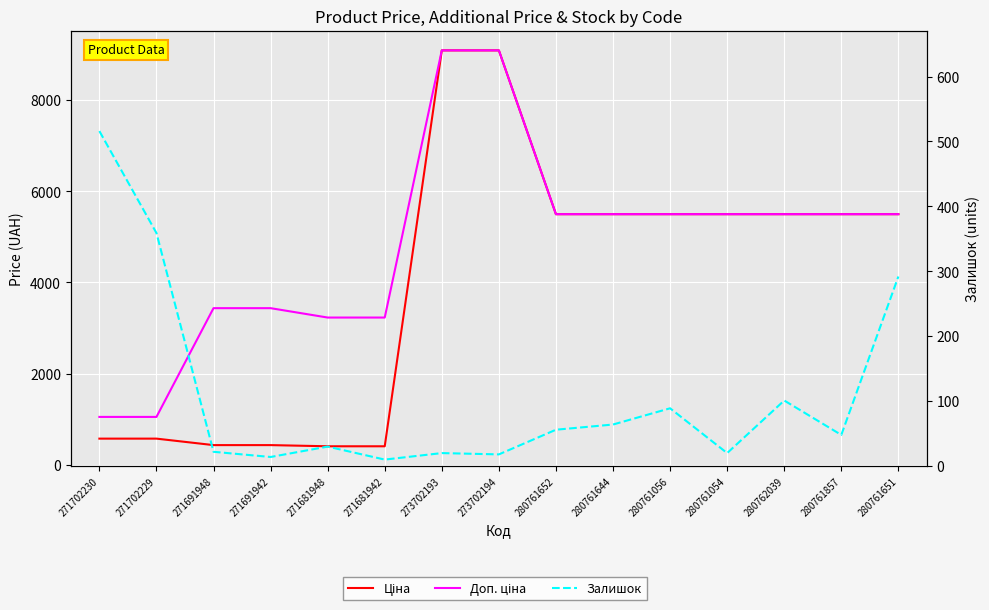

Which label corresponds to the largest value in the chart?

273702193